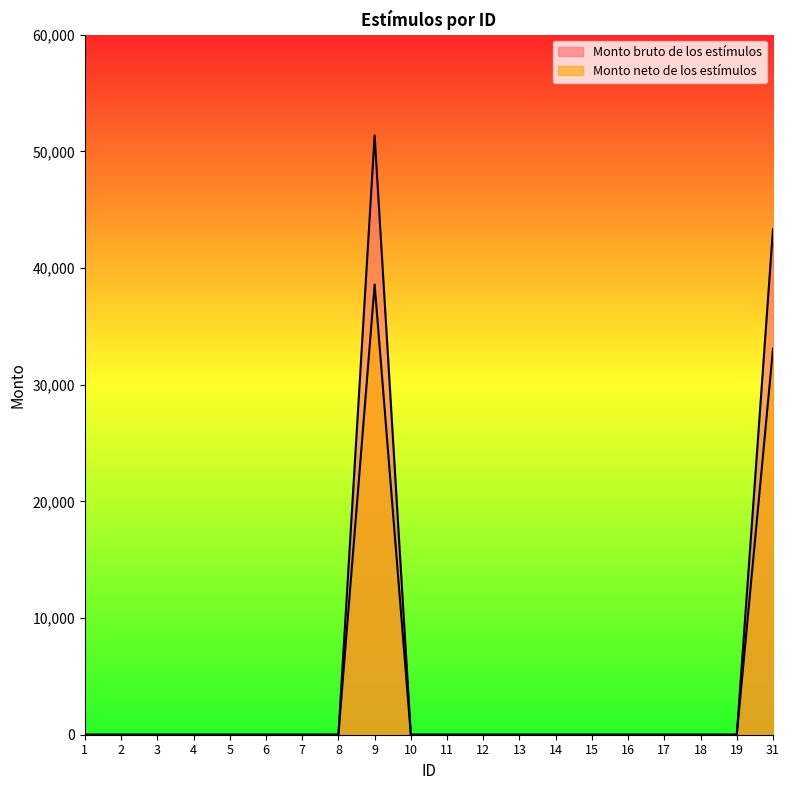

Which has a higher value, 10 or 3?

10